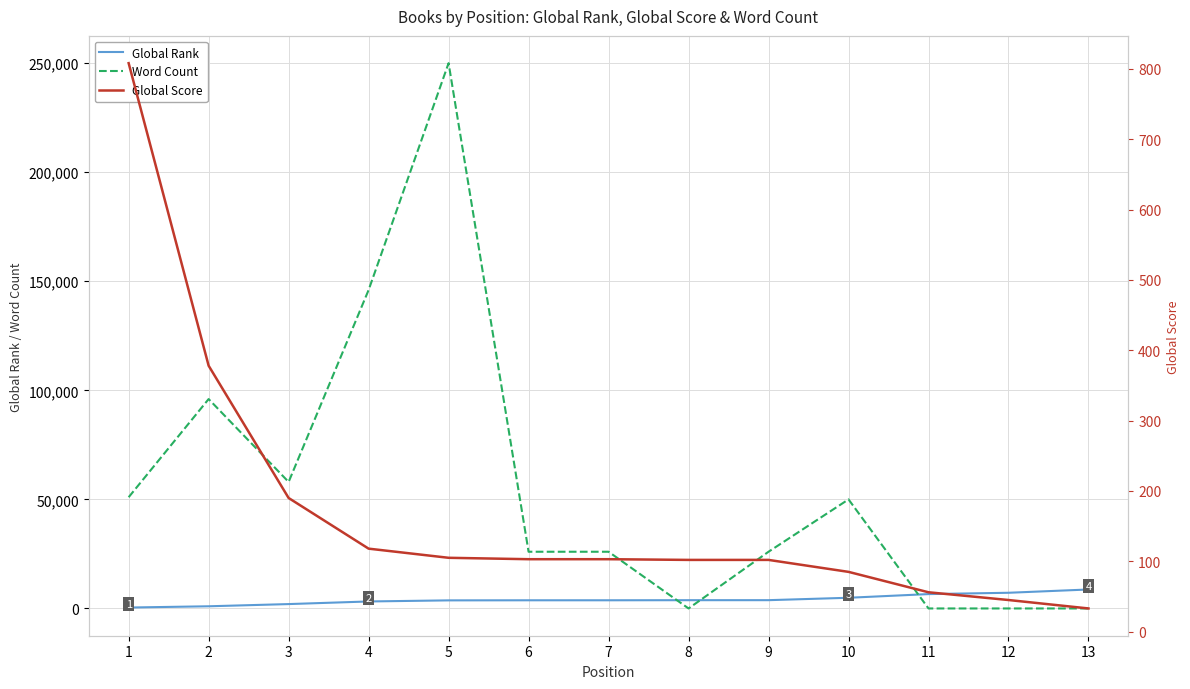

True or false: Word Count has a value of 96000 at 2.

True